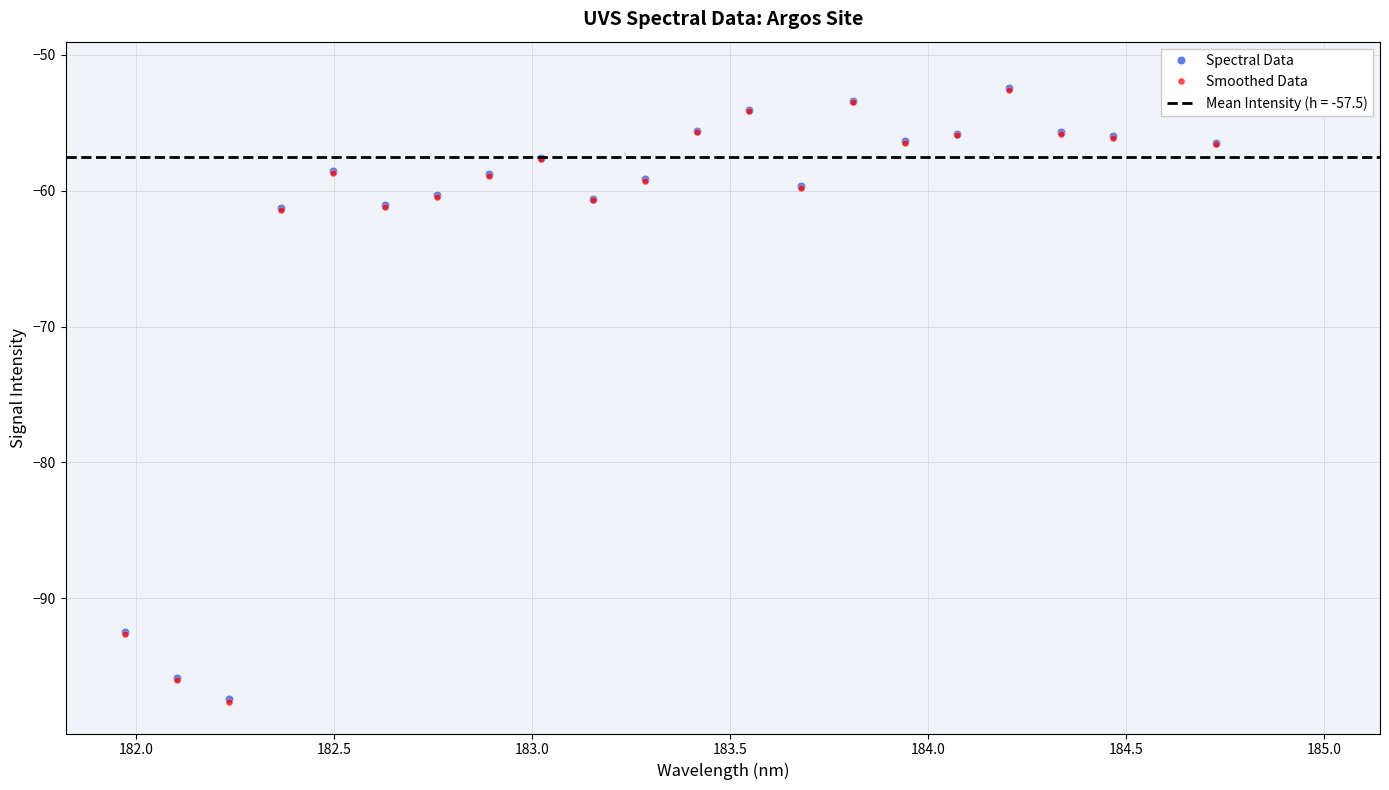

Which series has the largest total across all categories?

Spectral Data